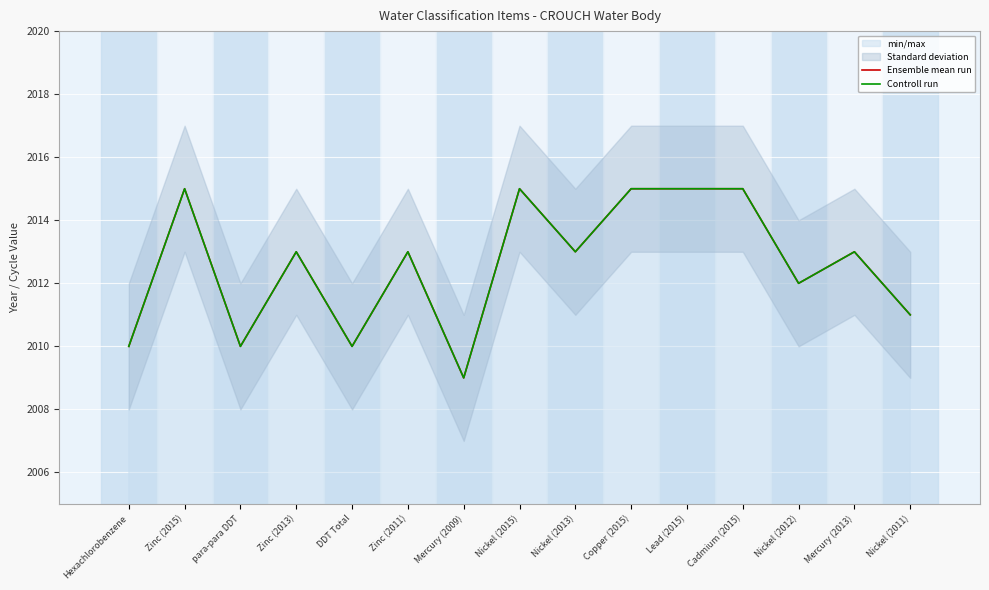

At which label is Ensemble mean run closest to 2012?

Nickel (2012)